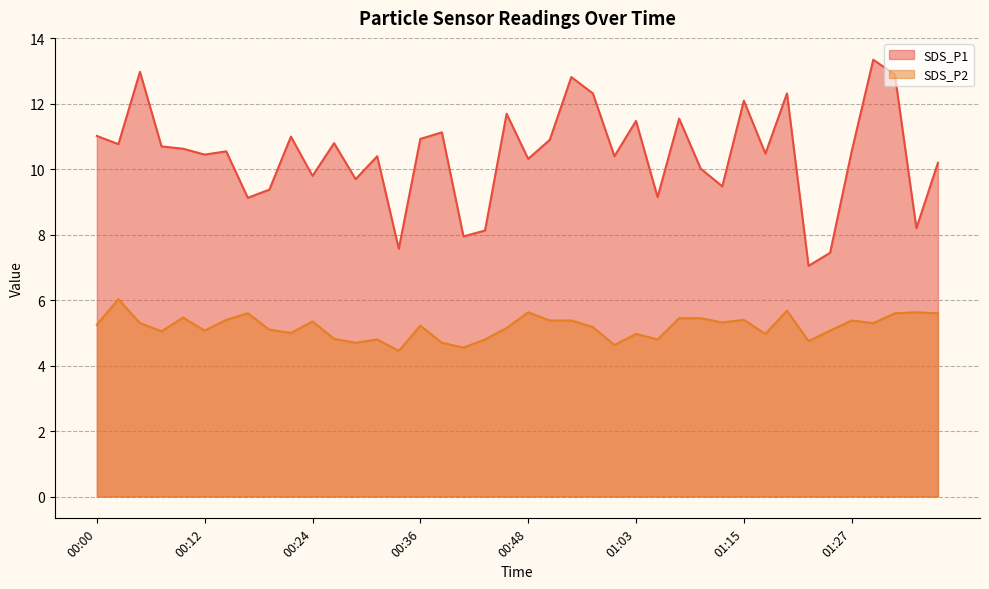

True or false: SDS_P1 has a value of 4.6 at 01:35.

False